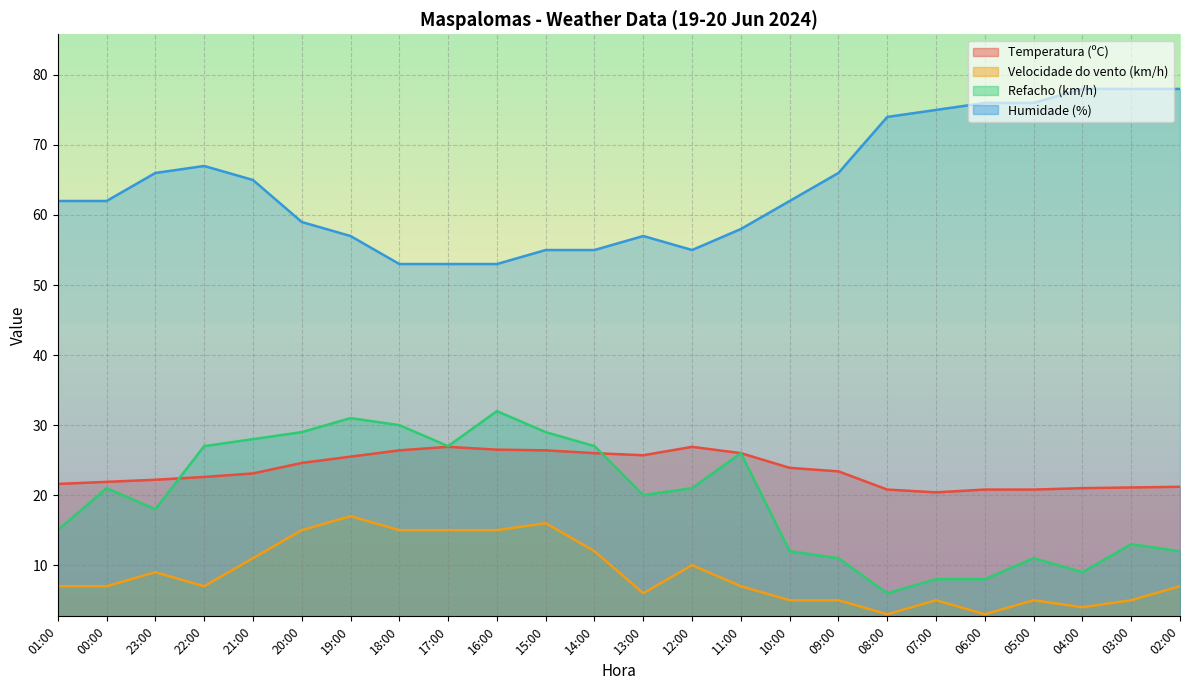

The Velocidade do vento (km/h) series shows 10.0 at 12:00. True or false?

True